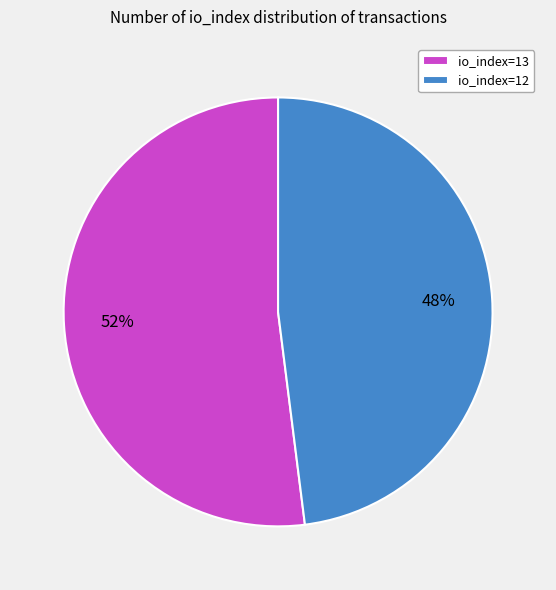

What is the ratio of the value at io_index=12 to the value at io_index=13?

0.9